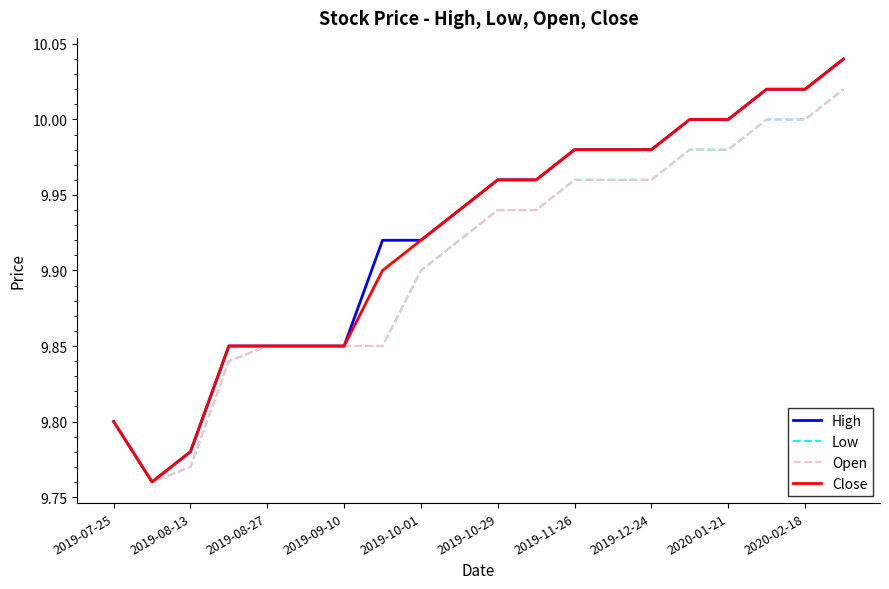

Reading right to left, transcribe all the data shown in this chart.

High: 10.0	10.0	10.0	10.0	10.0	10.0	10.0	10.0	10.0	10.0	9.9	9.9	9.9	9.9	9.9	9.9	9.9	9.8	9.8	9.8
Low: 10.0	10.0	10.0	10.0	10.0	10.0	10.0	10.0	9.9	9.9	9.9	9.9	9.9	9.9	9.9	9.9	9.8	9.8	9.8	9.8
Open: 10.0	10.0	10.0	10.0	10.0	10.0	10.0	10.0	9.9	9.9	9.9	9.9	9.9	9.9	9.9	9.9	9.8	9.8	9.8	9.8
Close: 10.0	10.0	10.0	10.0	10.0	10.0	10.0	10.0	10.0	10.0	9.9	9.9	9.9	9.9	9.9	9.9	9.9	9.8	9.8	9.8